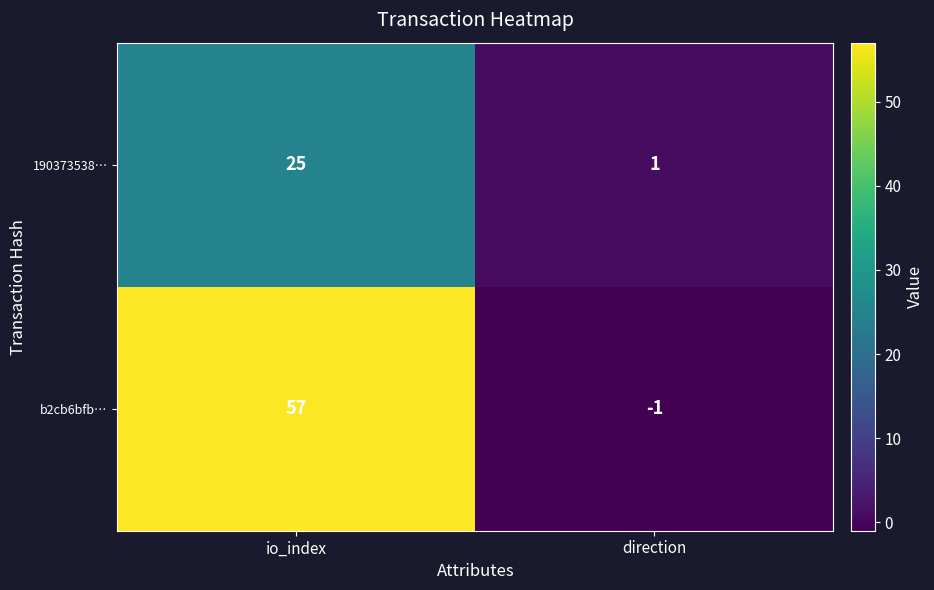

What is the spread (max minus min) of values at direction?

2